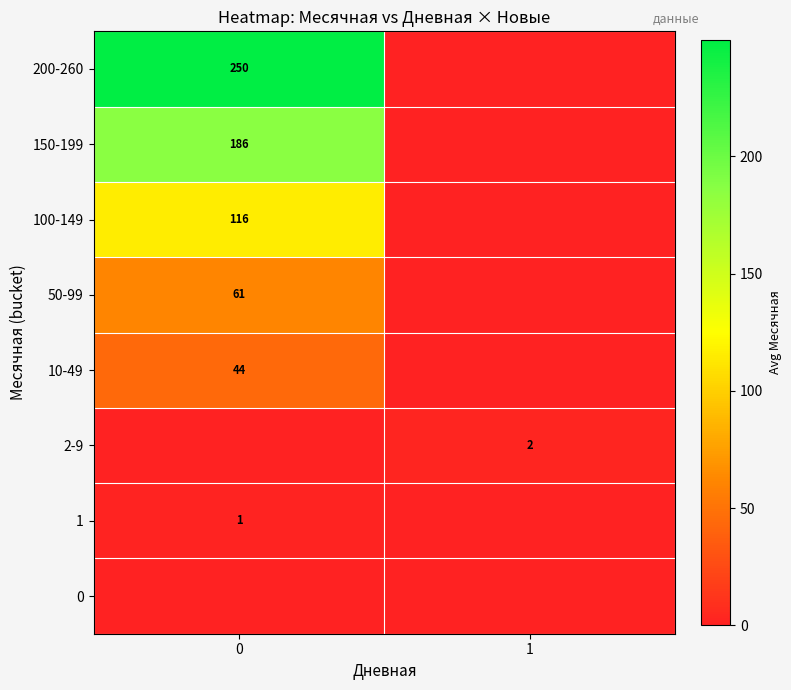

Is the value of 150-199 at 0 greater than the value of 100-149 at 0?

Yes